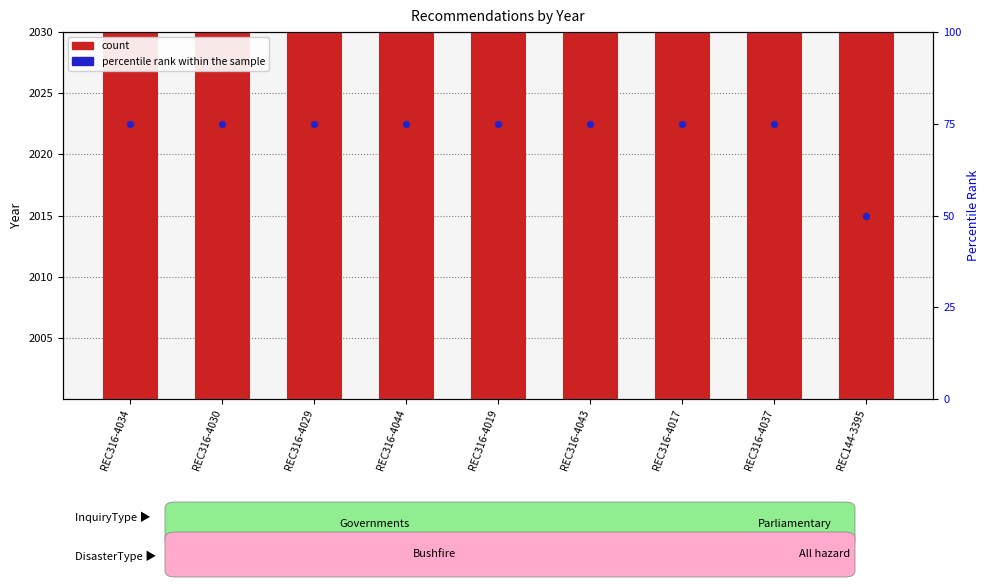

Which series contains the highest Y value?

count